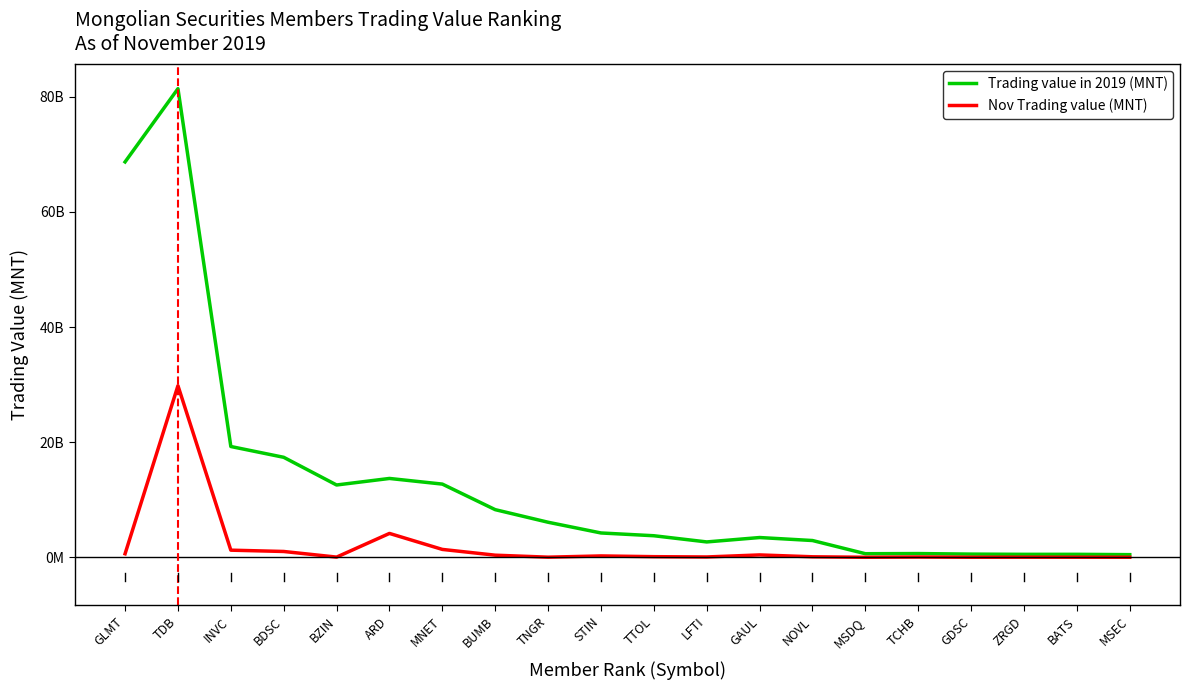

At which category does Trading value in 2019 (MNT) reach its first local peak?

TDB